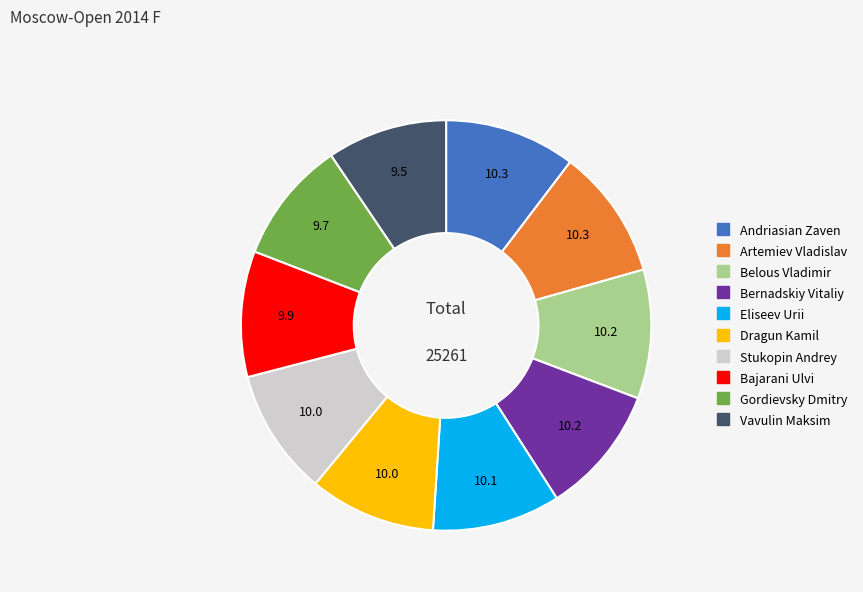

How many slices are in this pie chart?

10